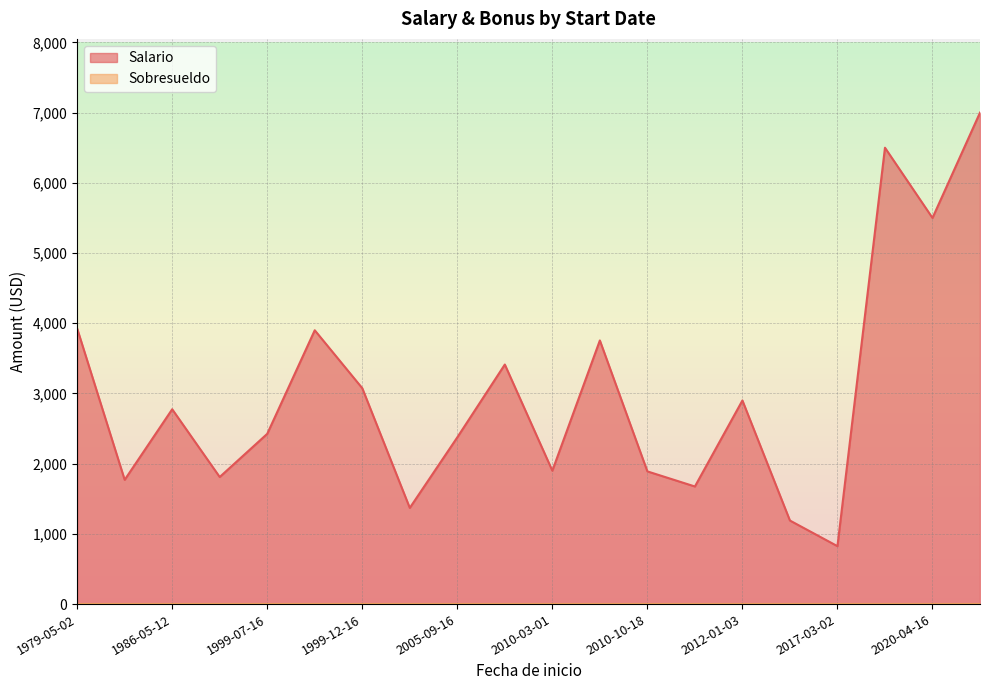

What is the highest value of the Salario series?

7000